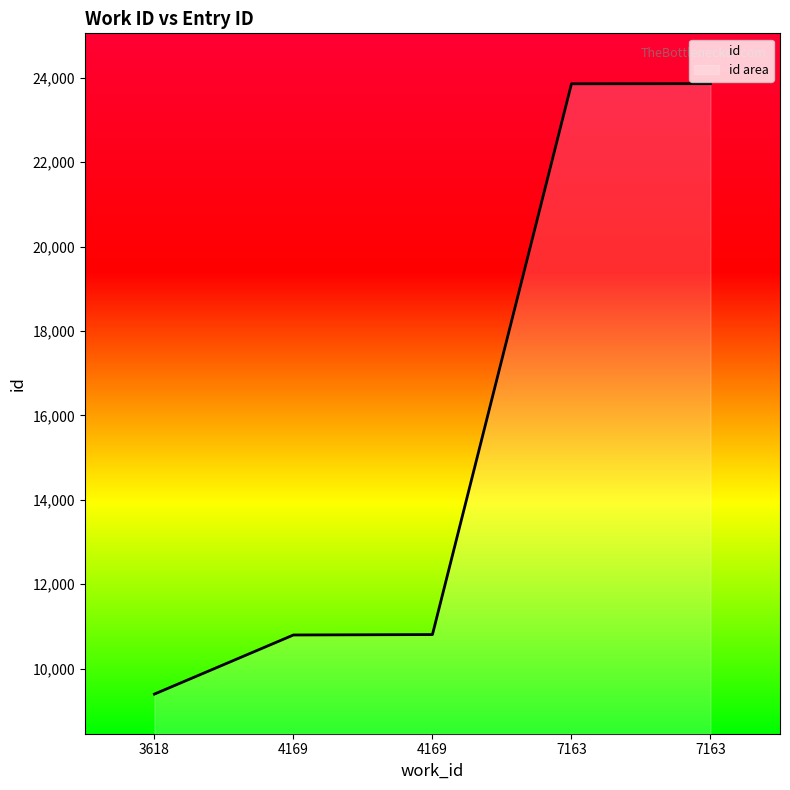

Between 4169 and 7163, which is larger?

7163